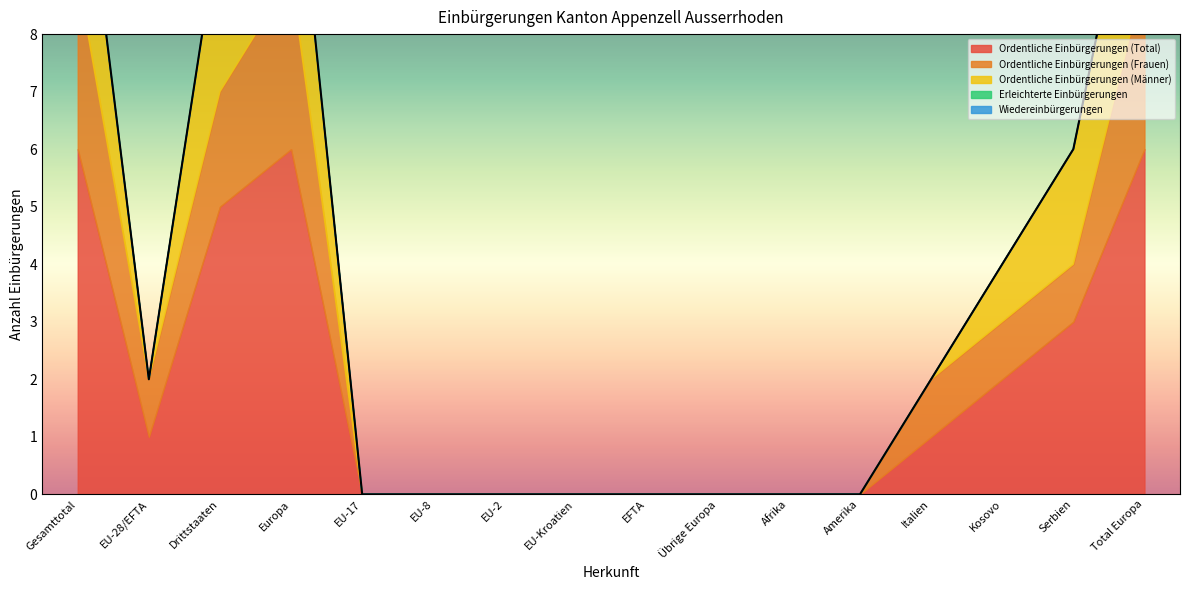

What position from the left is EU-17?

5